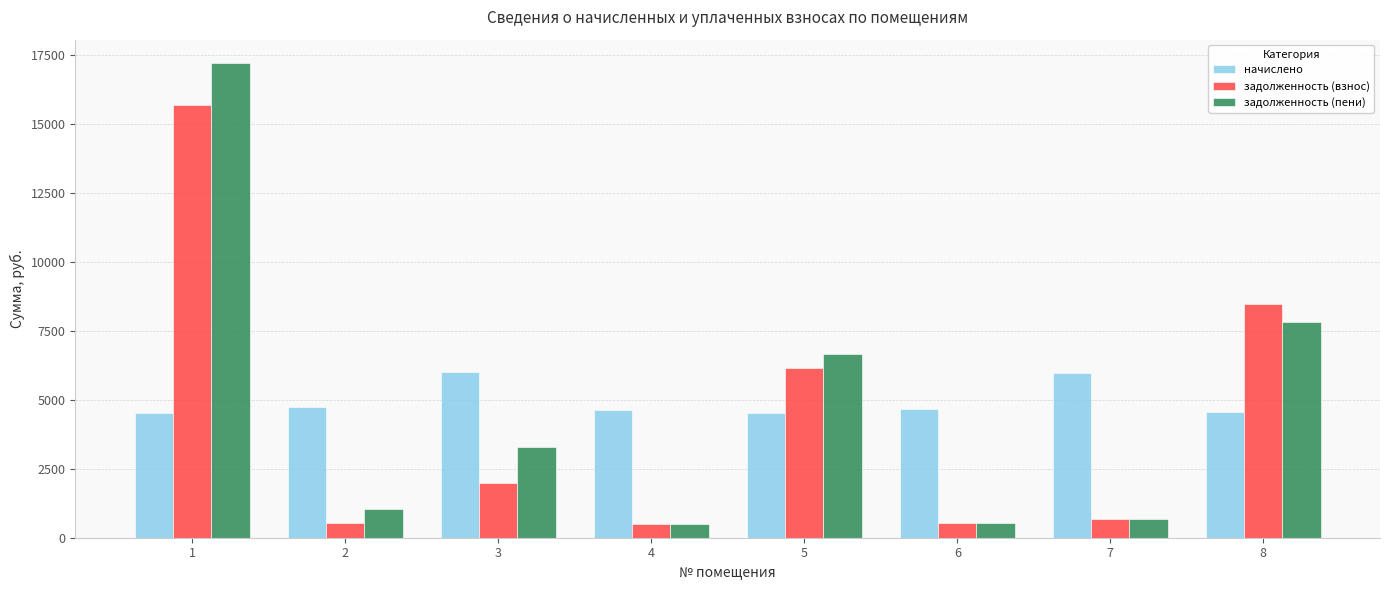

The value of задолженность (пени) at 2 is 1050.6. True or false?

True